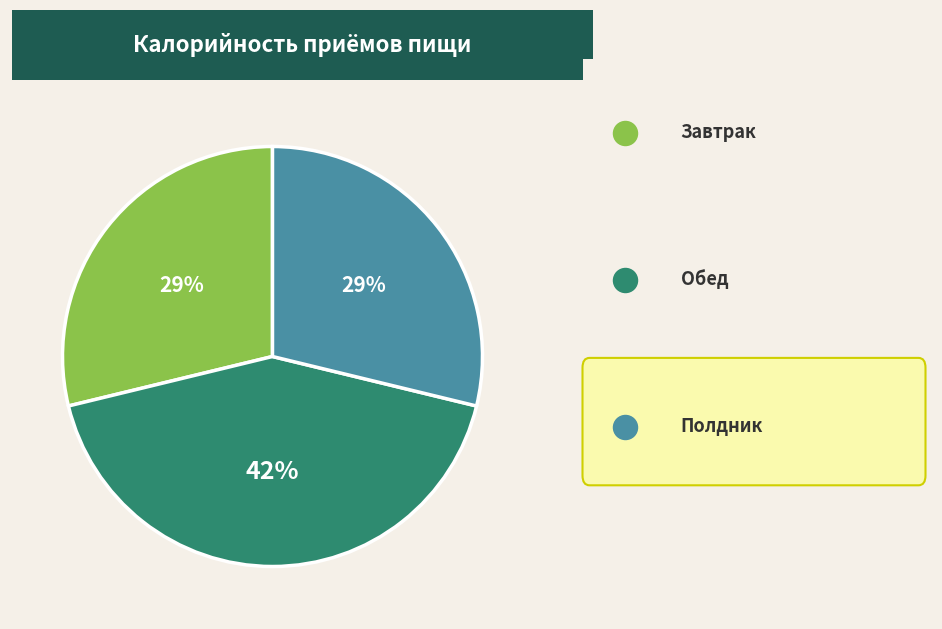

How many segments does this pie chart have?

3